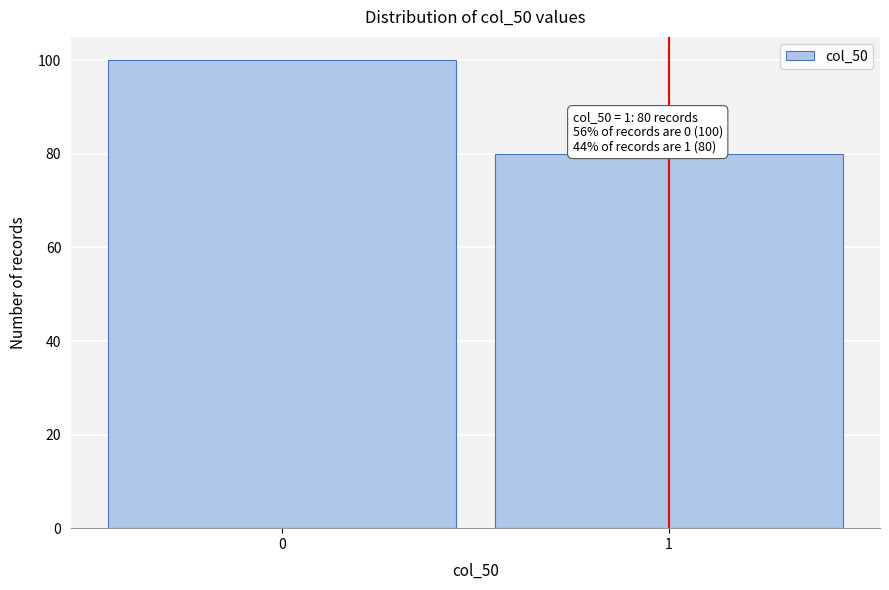

Reading left to right, what are all the values shown in this chart?

0=100	1=80